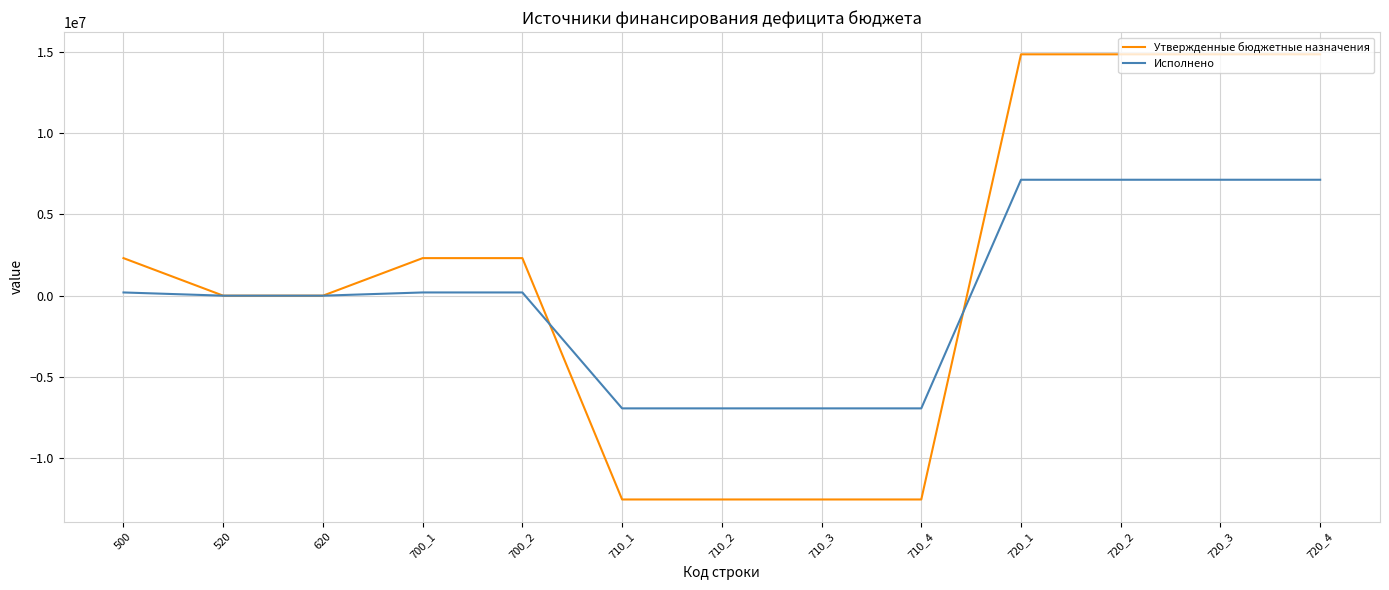

Which series has the largest range (max minus min)?

Утвержденные бюджетные назначения